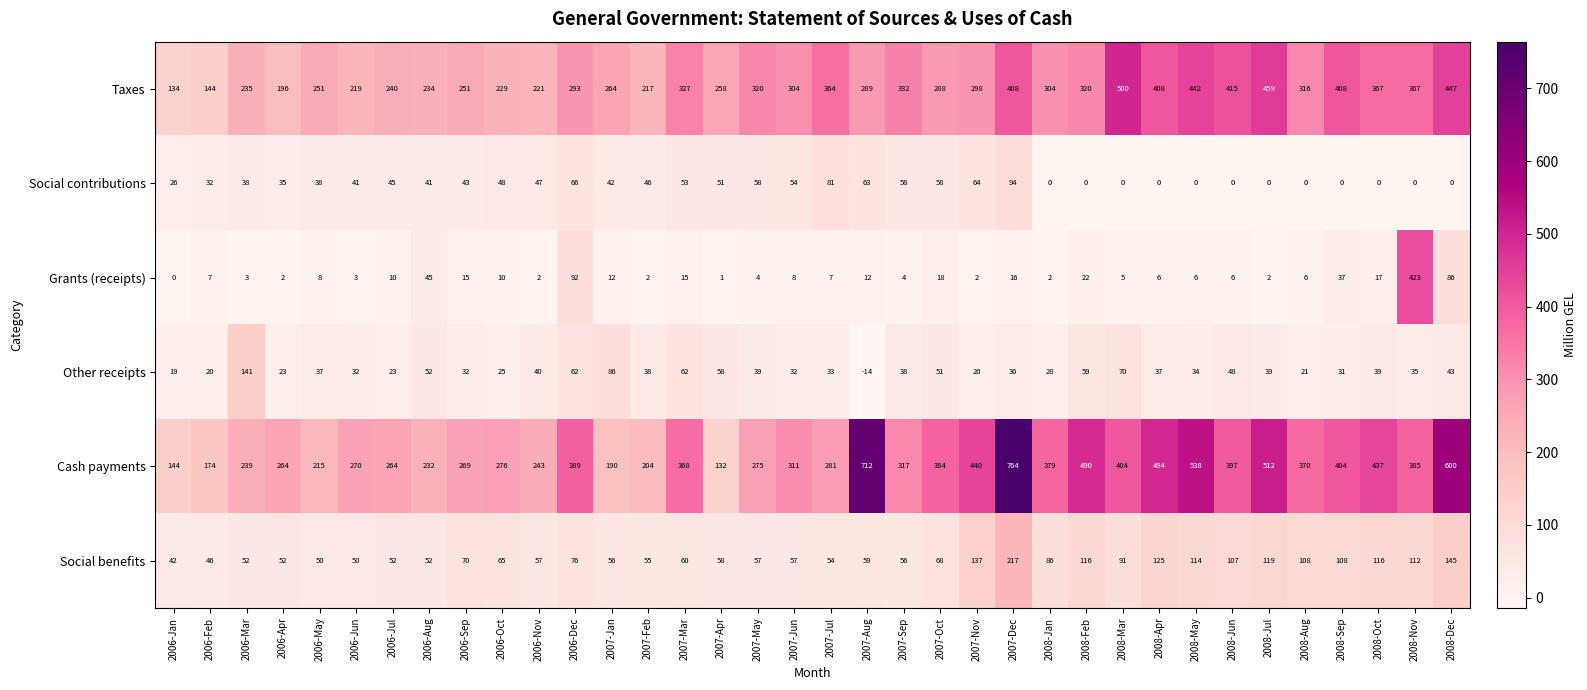

Rank the series by their maximum value, from highest to lowest.

Cash payments, Taxes, Grants (receipts), Social benefits, Other receipts, Social contributions